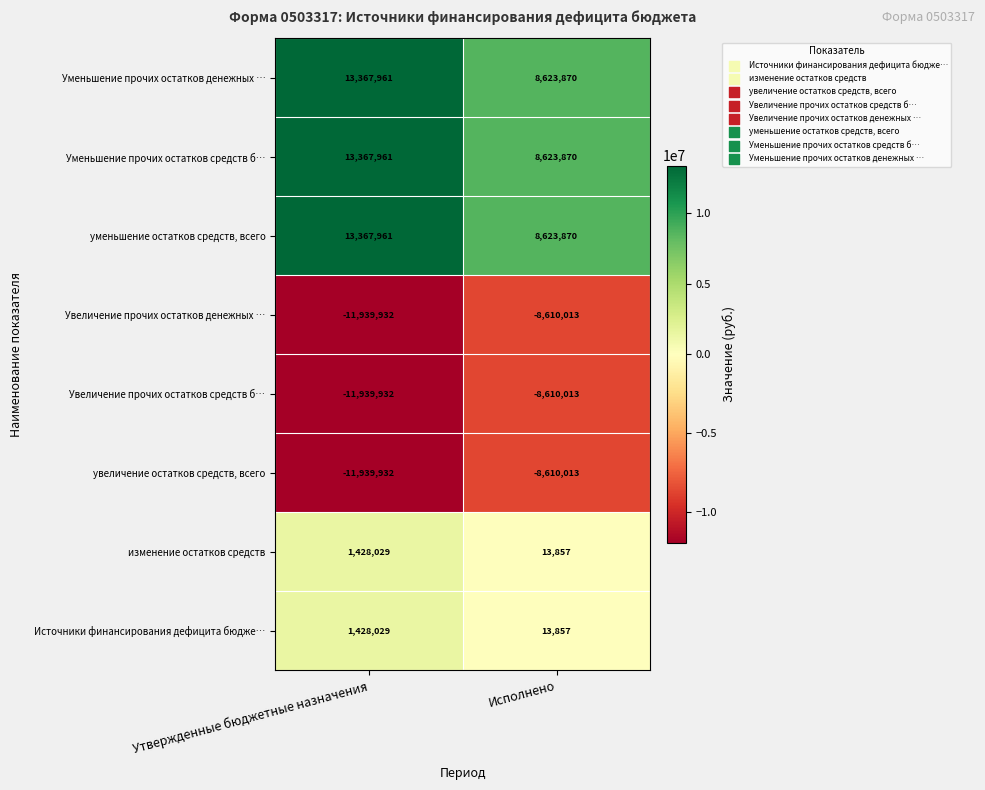

What is the total value across all series at Утвержденные бюджетные назначения?

7140145